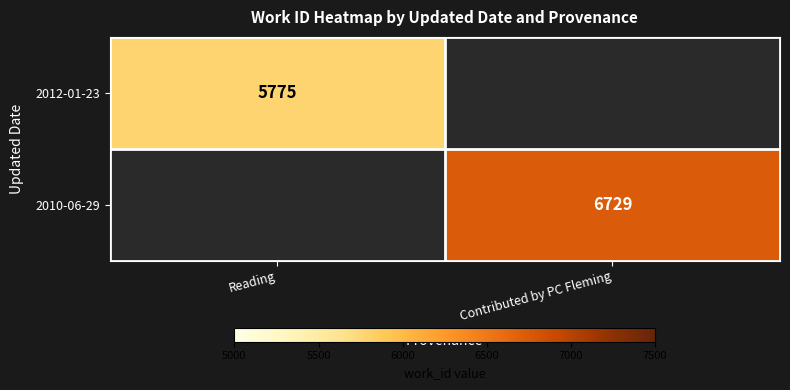

Is the value of 2012-01-23 at Reading greater than the value of 2010-06-29 at Contributed by PC Fleming?

No